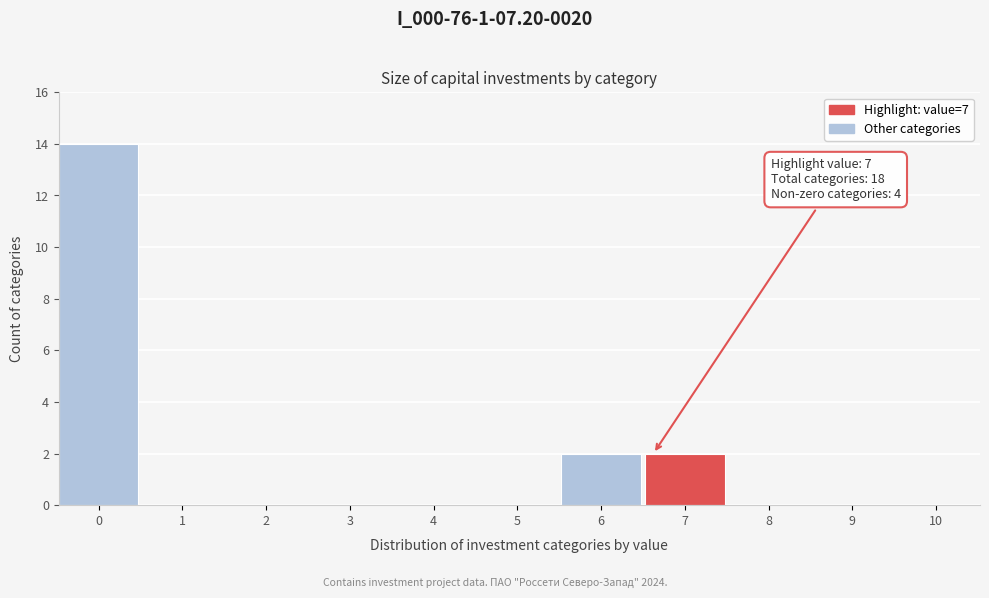

Reading left to right, list all the values displayed in this chart.

0=14	1=0	2=0	3=0	4=0	5=0	6=2	7=2	8=0	9=0	10=0